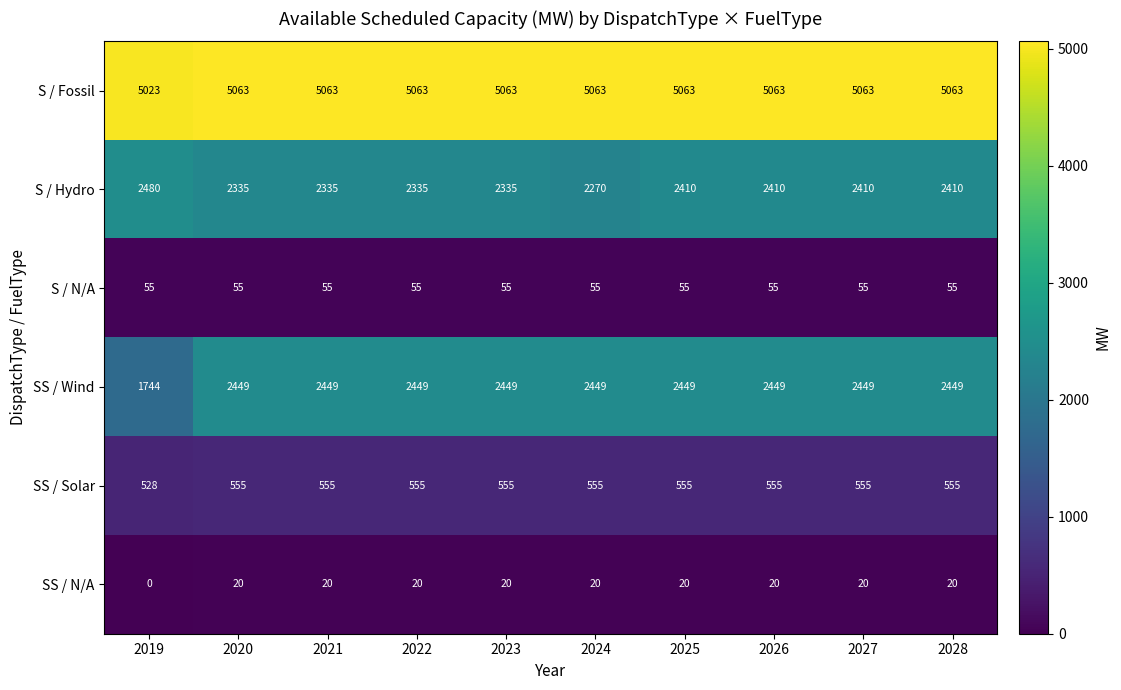

What is the difference between the maximum and minimum values in the S / Fossil series?

40